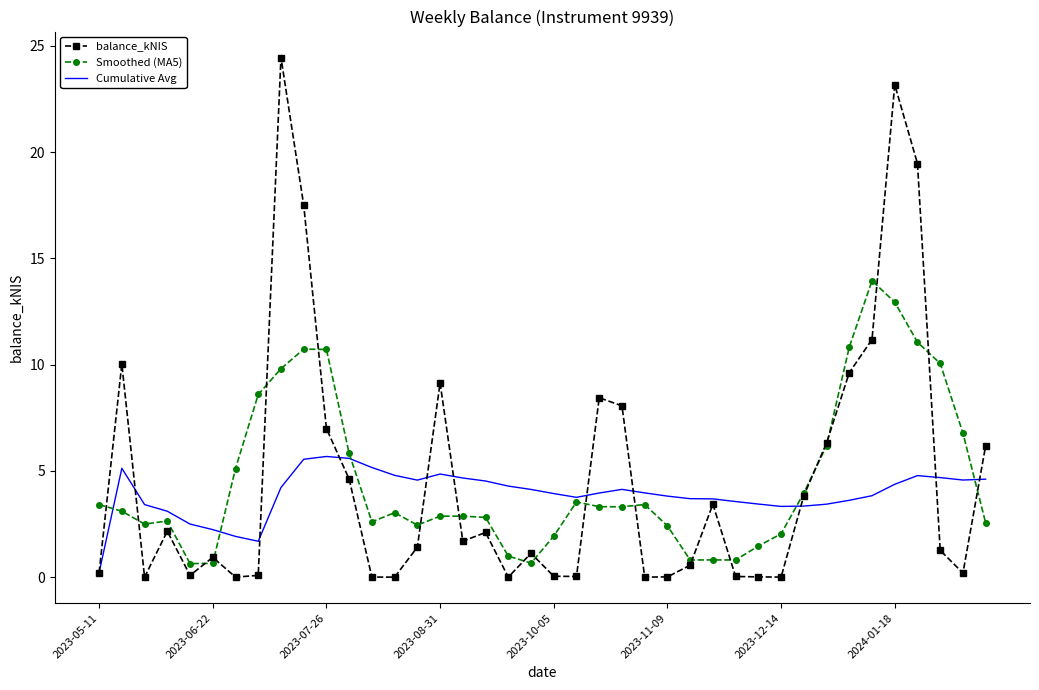

Which series has the widest spread of values?

balance_kNIS